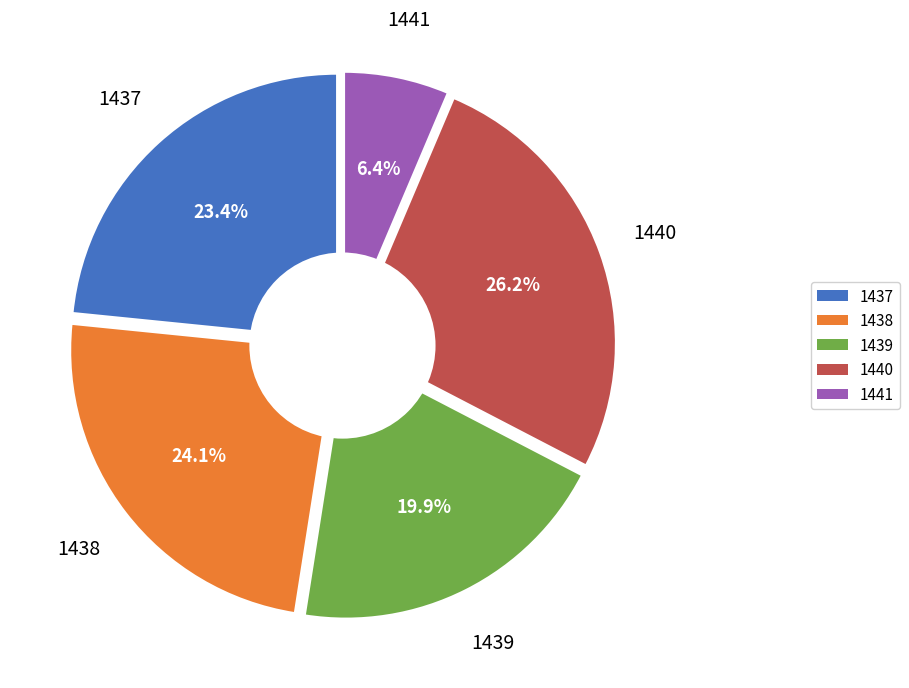

Is there any slice that represents more than half of the pie?

No